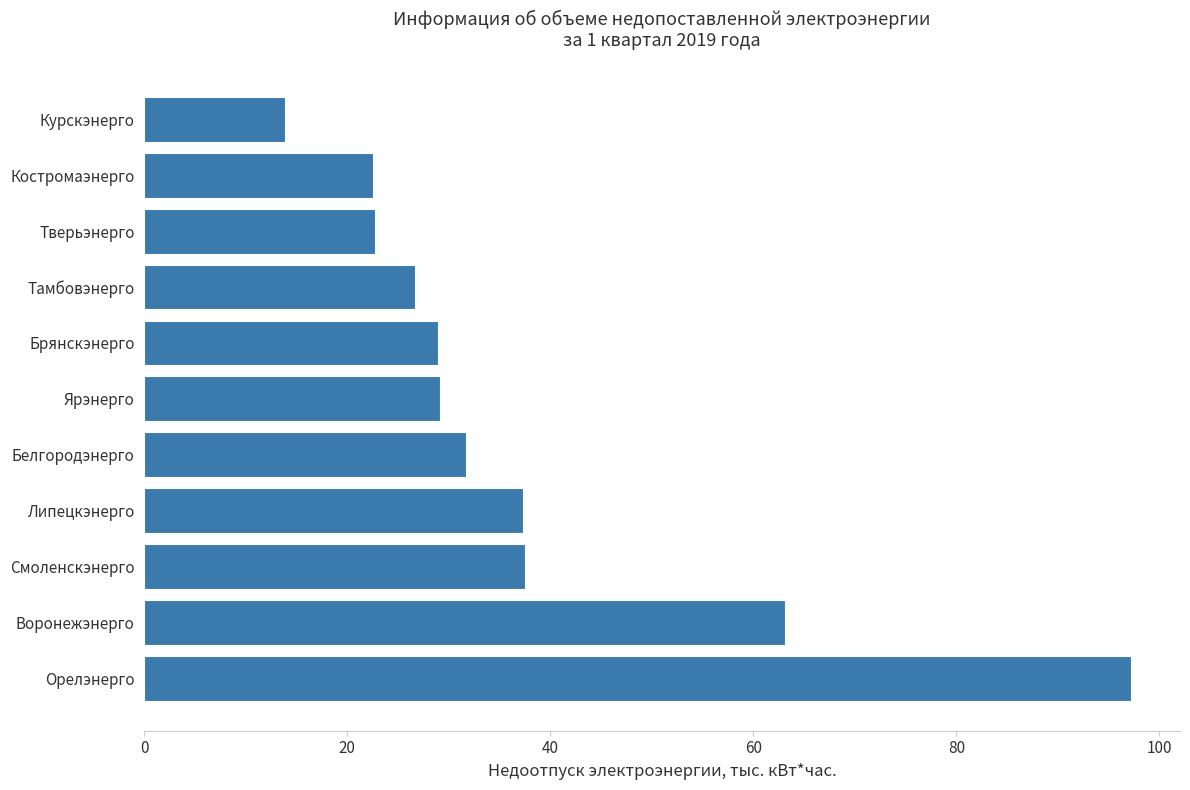

What is the approximate value at Курскэнерго?

13.8